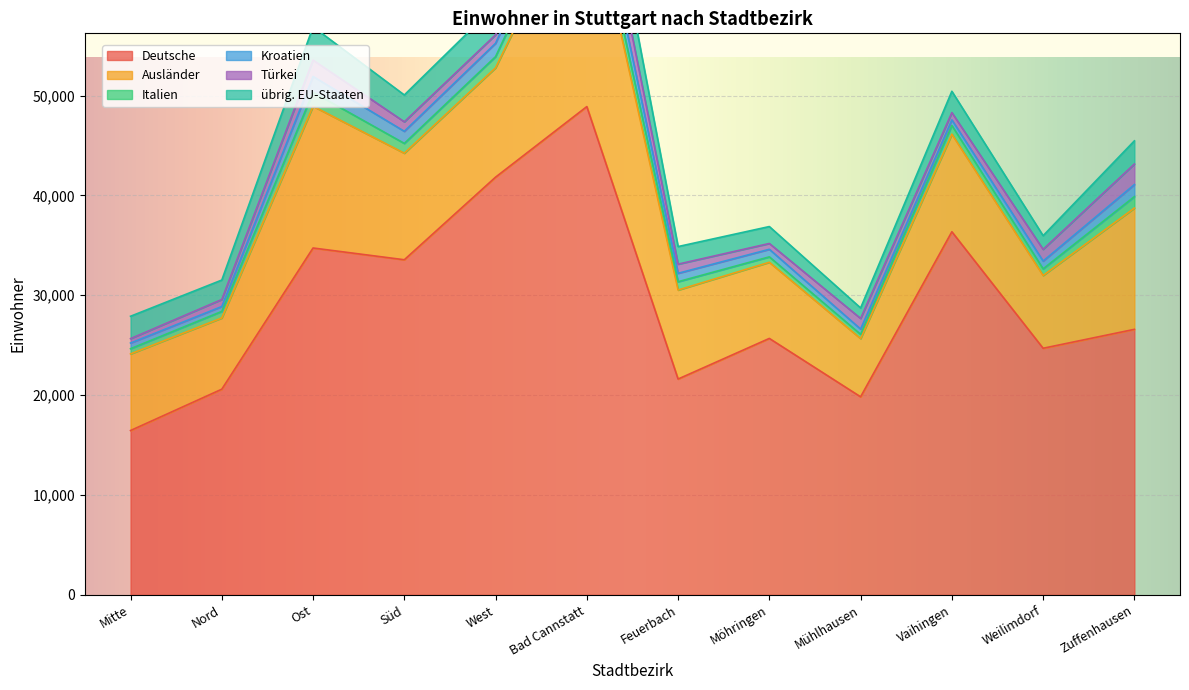

Which series changed the most between Vaihingen and Weilimdorf?

Deutsche